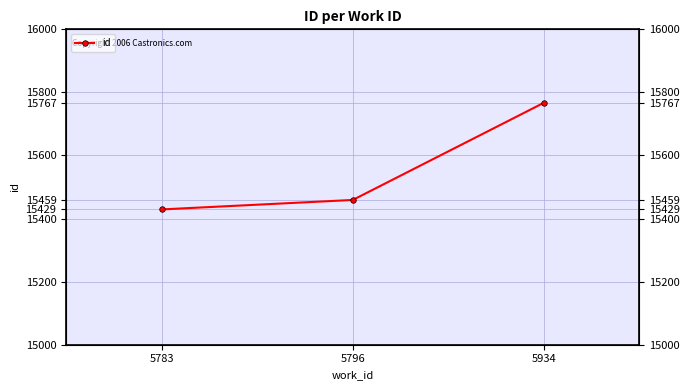

Is it true that the value at 5934 is 23597?

False